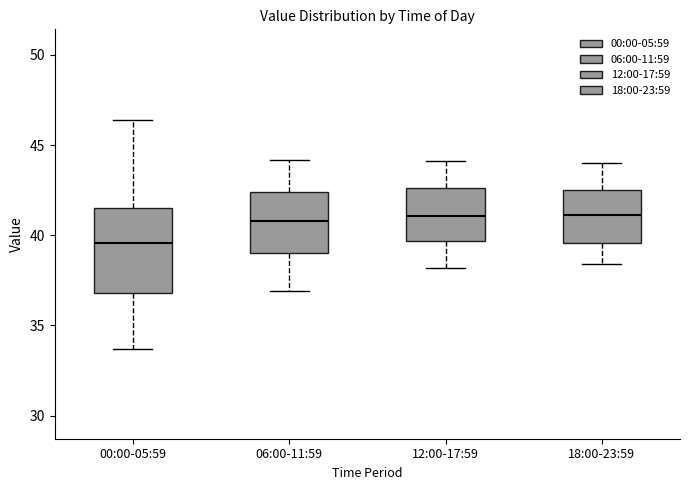

Reading left to right, transcribe this box plot: for each box, give where its median line is, the range the box spans, and where its two whiskers end, as read against the y-axis. The values are not printed on the chart, so give them approximately, as read against the axis.

00:00-05:59: median 39.5, box 37.0 to 41.5, whiskers 33.5 to 46.5
06:00-11:59: median 41.0, box 39.0 to 42.5, whiskers 37.0 to 44.0
12:00-17:59: median 41.0, box 39.5 to 42.5, whiskers 38.0 to 44.0
18:00-23:59: median 41.0, box 39.5 to 42.5, whiskers 38.5 to 44.0